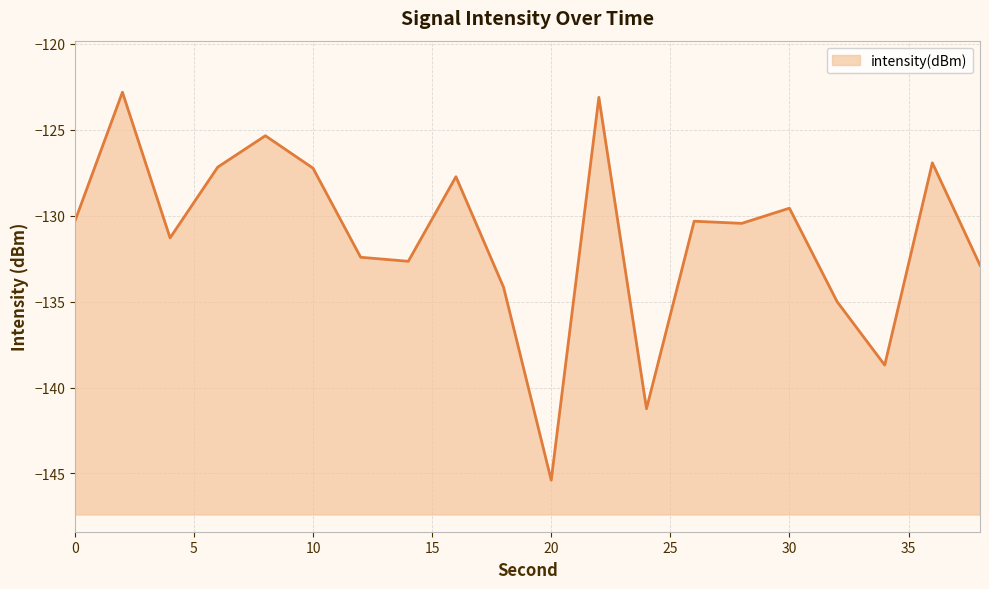

What is the sum of the values at 24 and 4?

-272.5